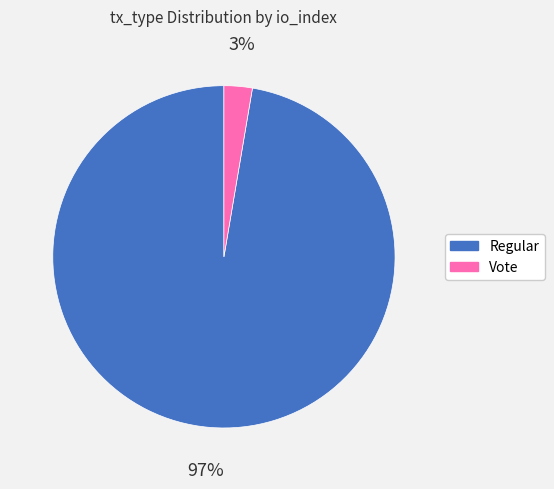

To the nearest percent, what portion does Regular represent?

97%